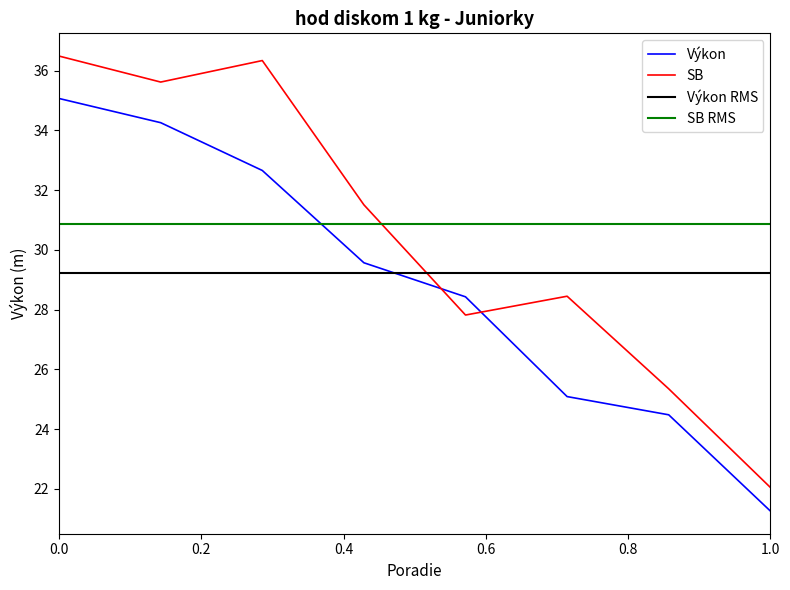

Reading left to right, what are all the values shown in this chart?

Výkon: 35.1	34.3	32.7	29.6	28.4	25.1	24.5	21.3
SB: 36.5	35.6	36.3	31.5	27.8	28.4	25.4	22.1